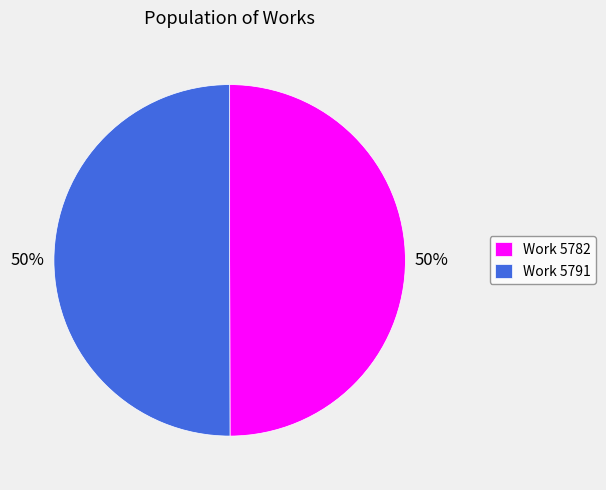

Is it true that Work 5791 is 42% of the pie?

False